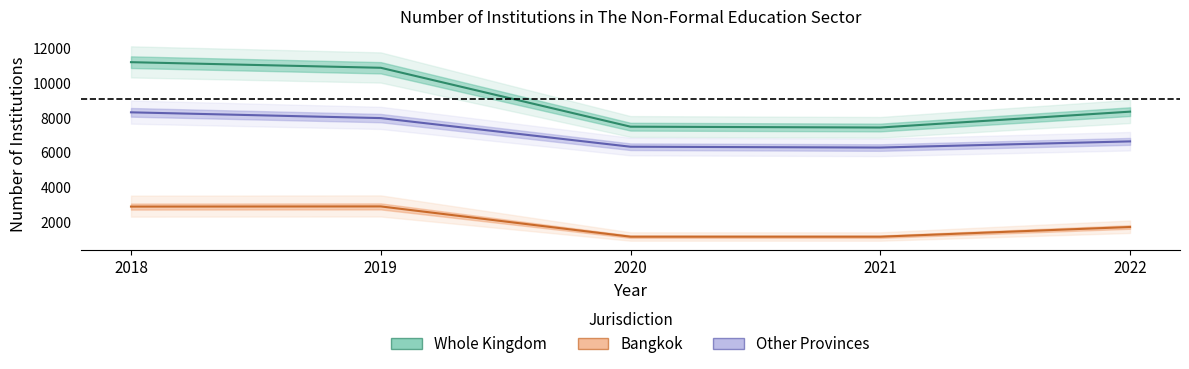

What is the maximum value for Other Provinces?

8328